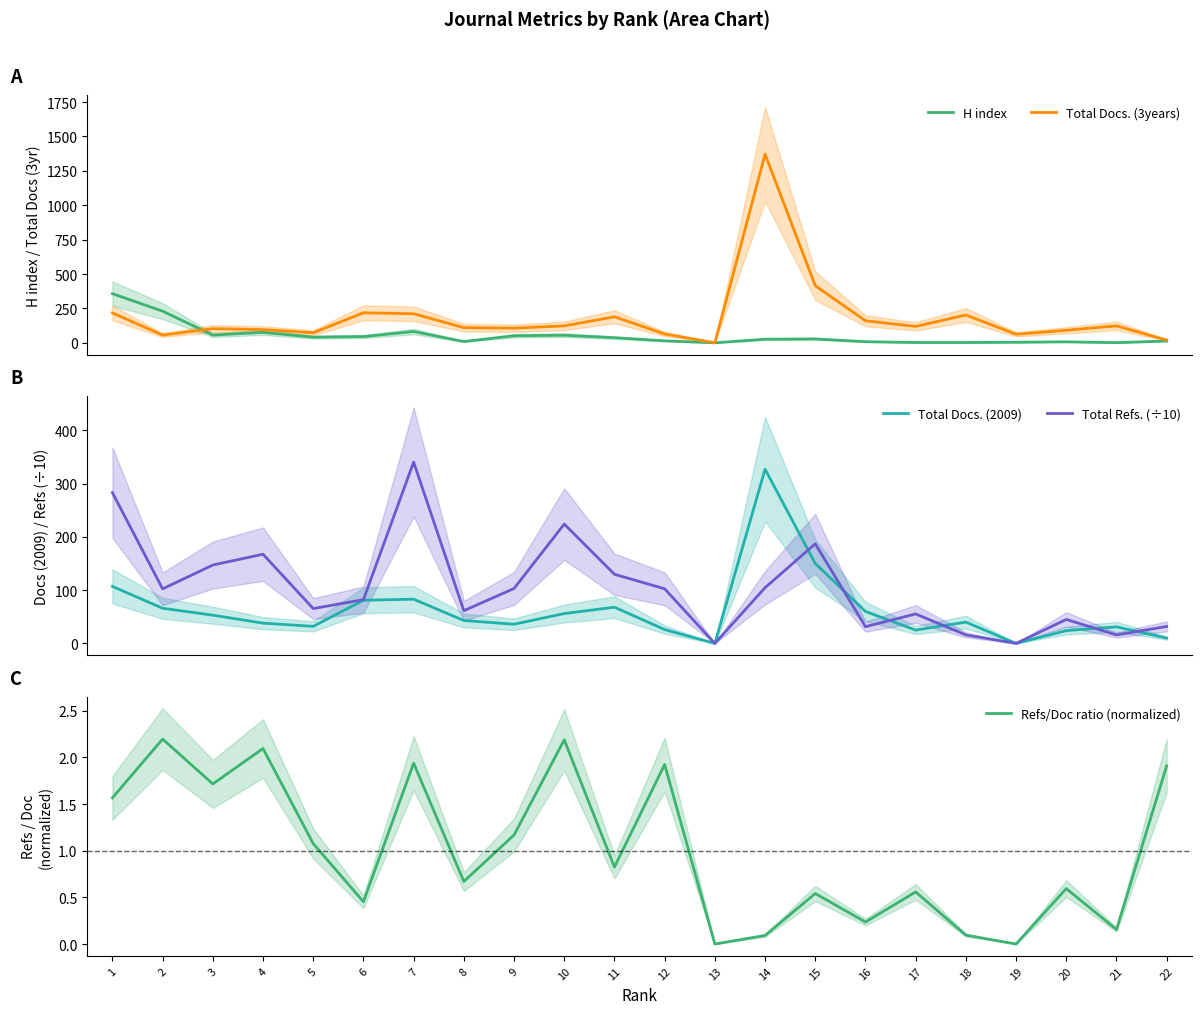

After their last crossing, which series has the higher values: Total Docs. (2009) or H index?

H index